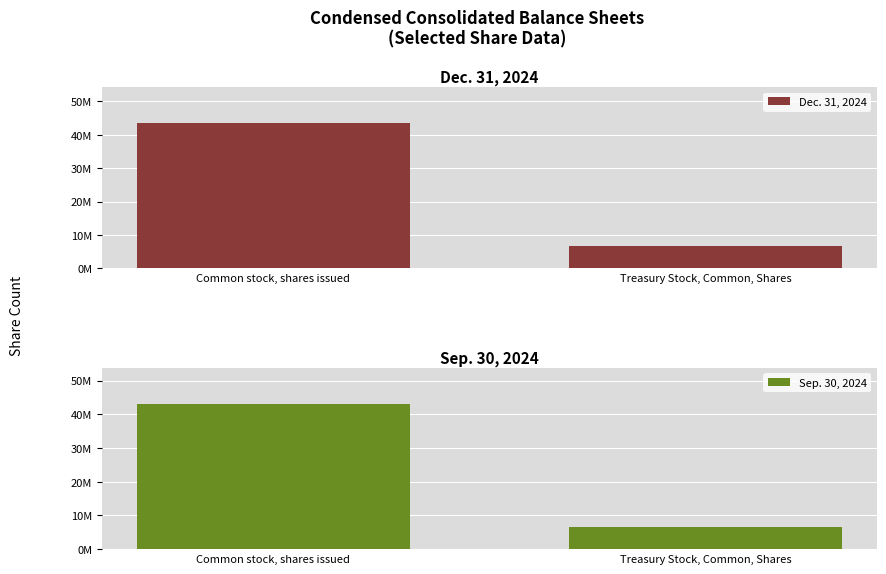

Which series has the largest total across all categories?

Dec. 31, 2024